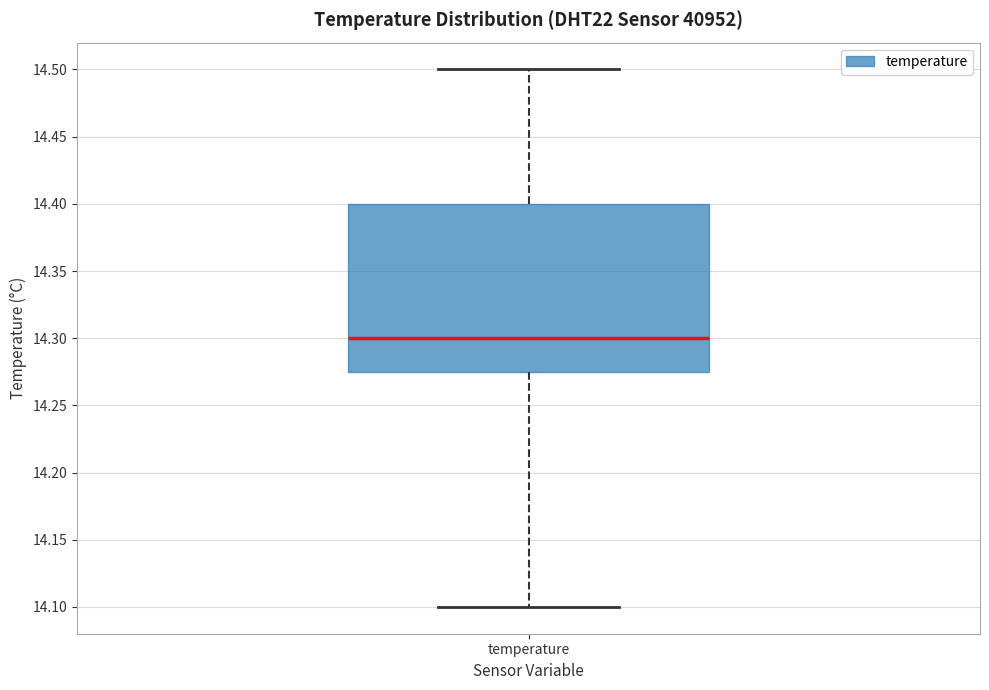

Transcribe this box plot: give where the median line is, the range the box spans, and where the two whiskers end, as read against the y-axis. The values are not printed on the chart, so give them approximately, as read against the axis.

median 14.300, box 14.275 to 14.400, whiskers 14.100 to 14.500